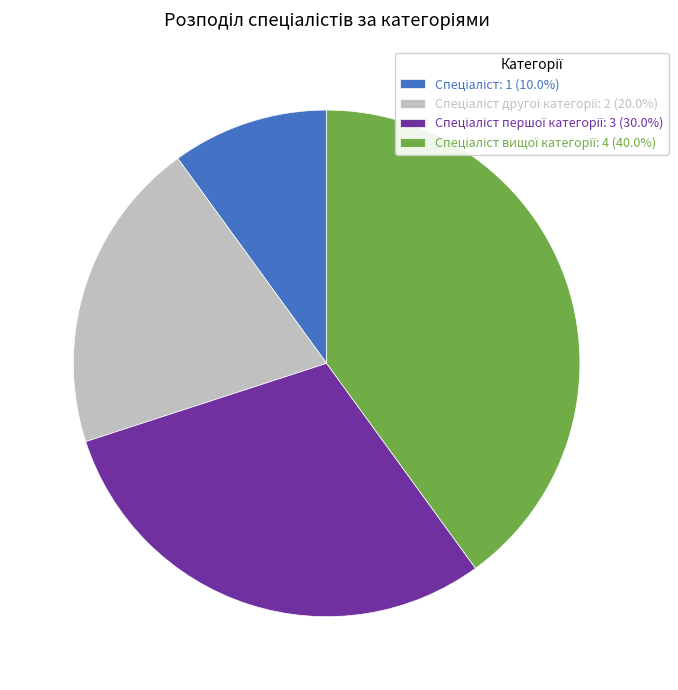

Is there a majority slice in this chart?

No